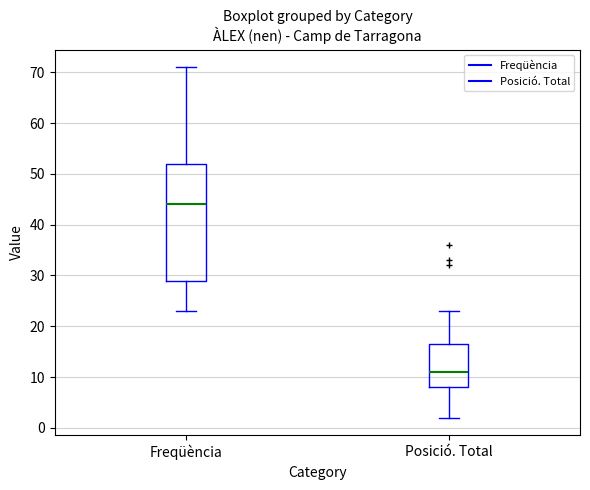

Which box's median line is the lowest?

Posició. Total